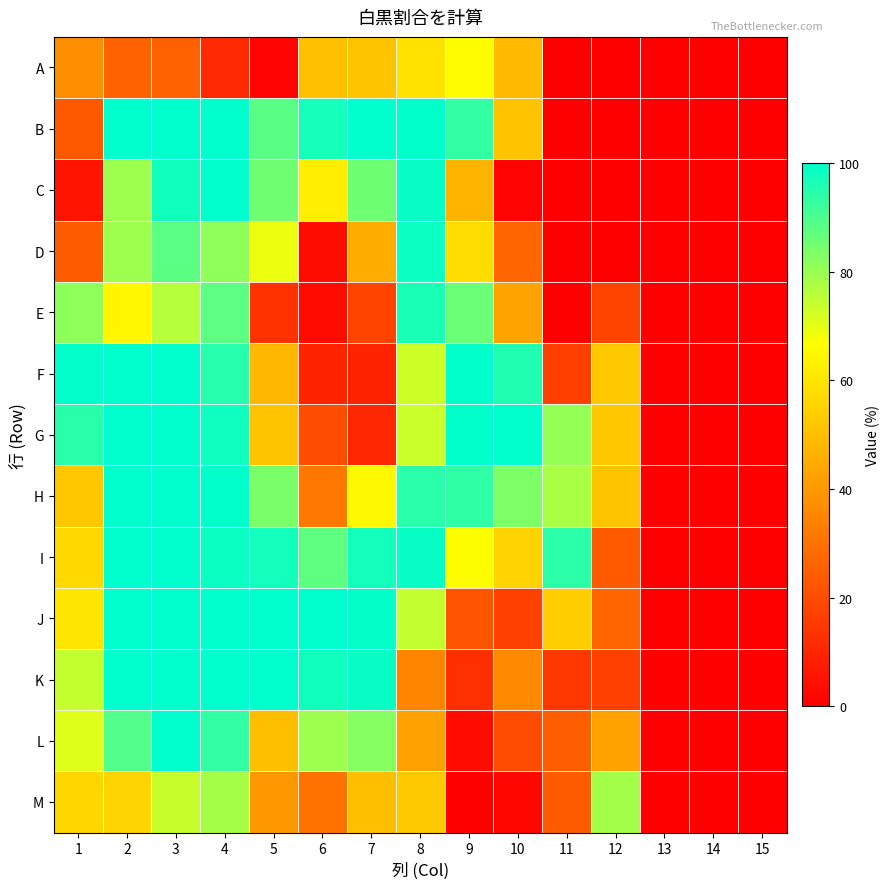

Which has a higher value, 1 or 4?

1